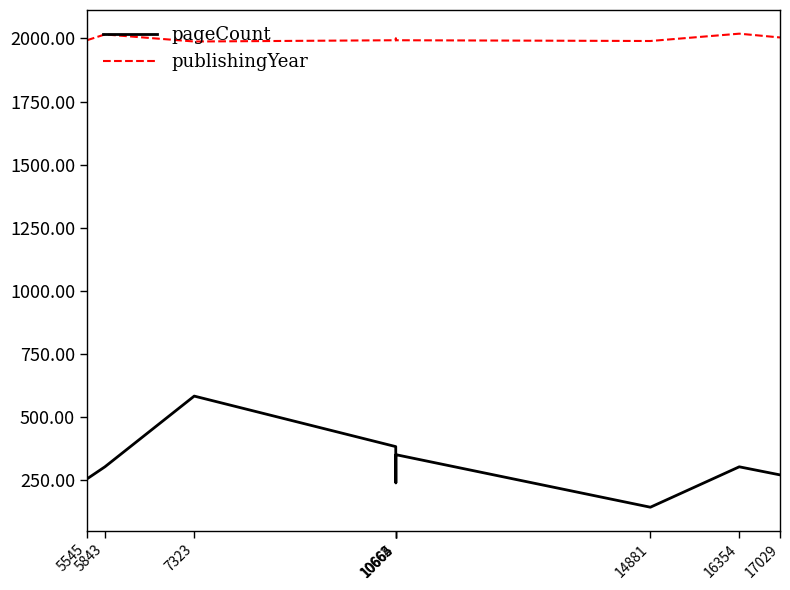

What is the minimum value for publishingYear?

1988